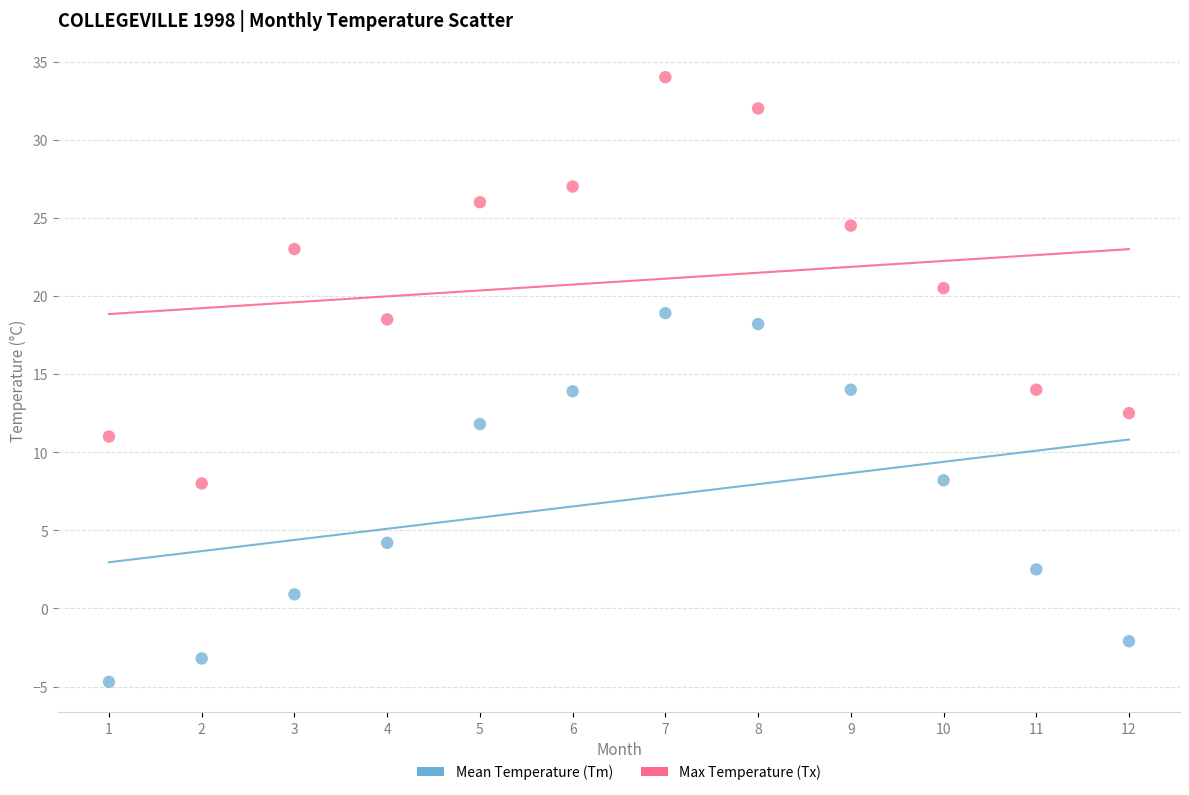

Which series has the widest spread of Y values?

Max Temperature (Tx)